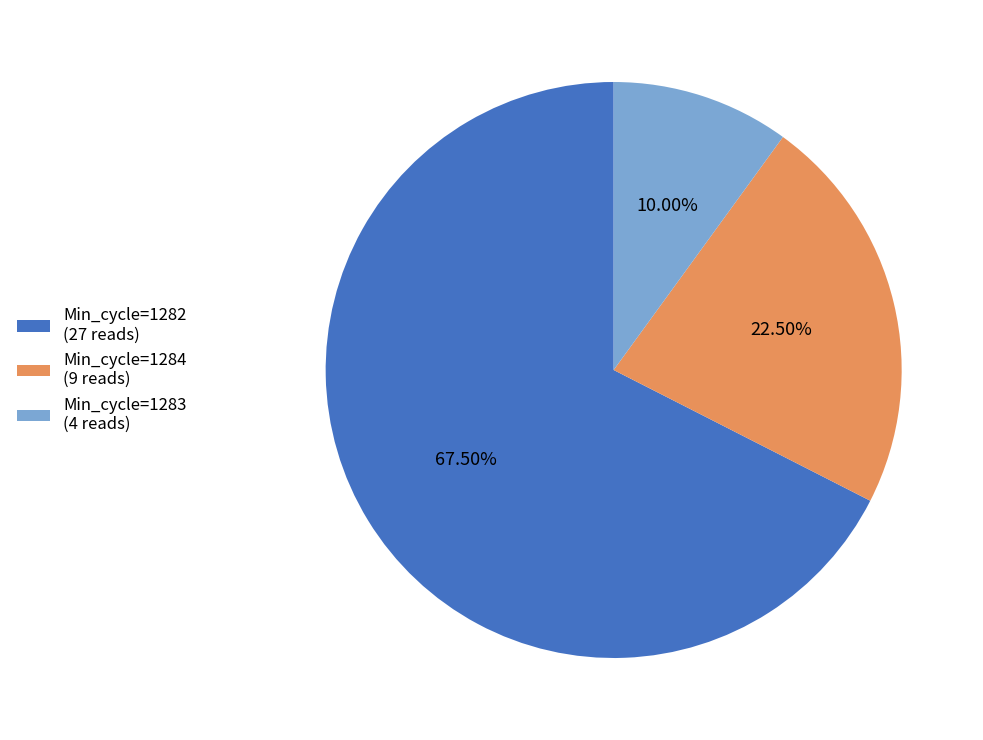

Which has a higher value, Min_cycle=1283 (4 reads) or Min_cycle=1282 (27 reads)?

Min_cycle=1282 (27 reads)